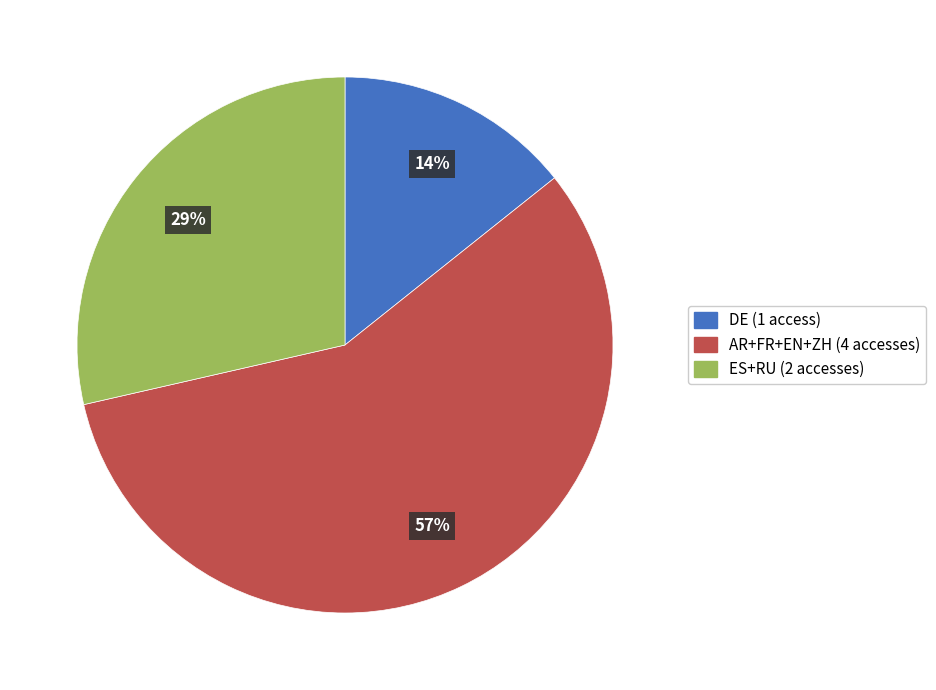

Which has a higher value, DE (1 access) or ES+RU (2 accesses)?

ES+RU (2 accesses)